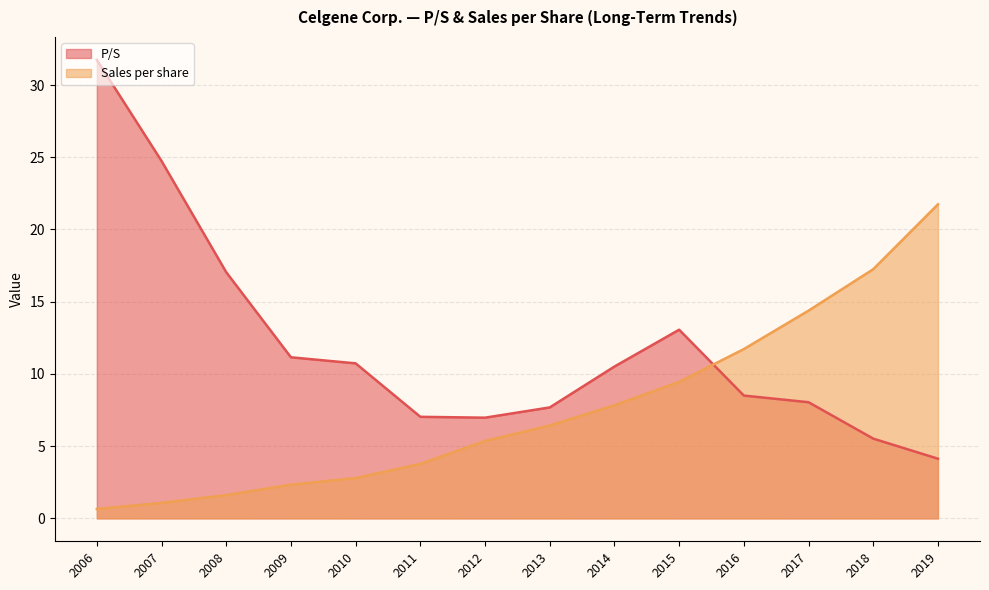

How many values in the Sales per share series exceed 6?

7